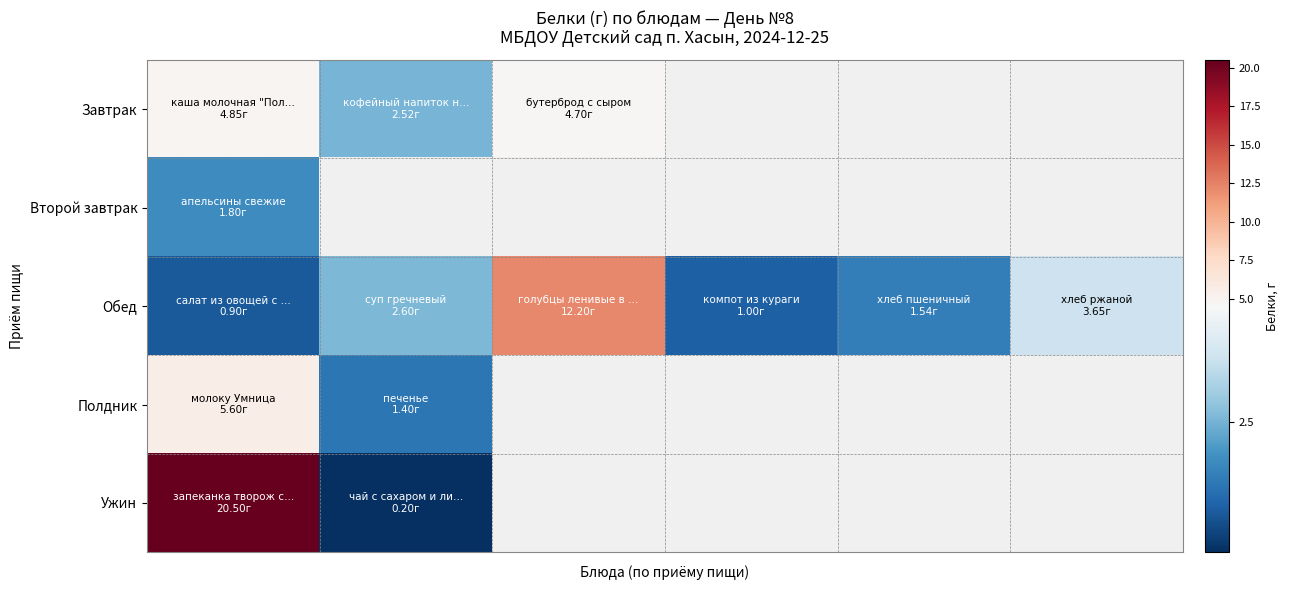

What is the maximum value shown in the chart?

20.5